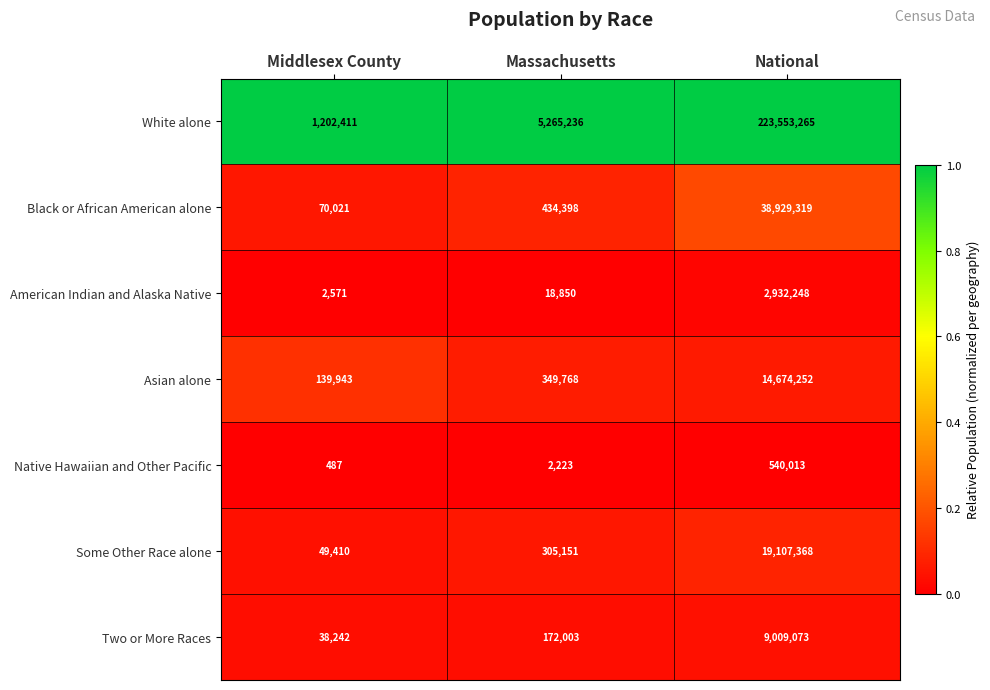

What is the difference between the maximum and second lowest values in the Some Other Race alone series?

18802217